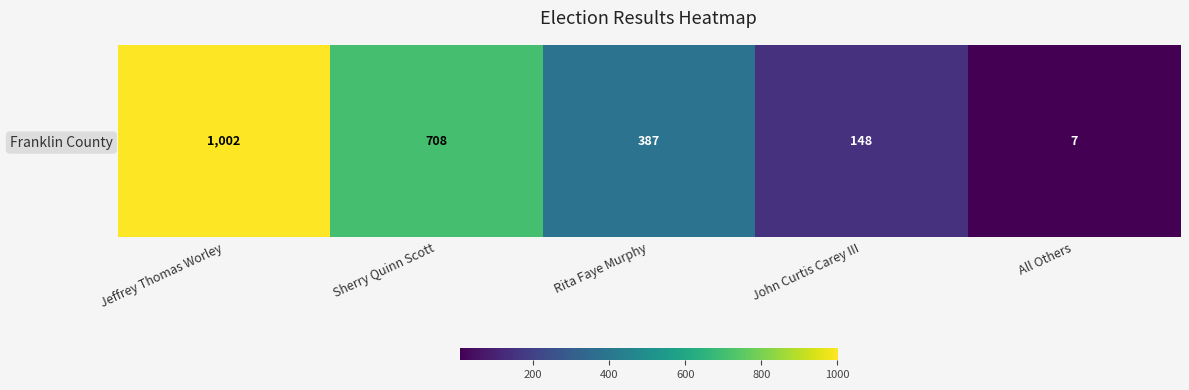

What is the difference between the values at Sherry Quinn Scott and All Others?

701